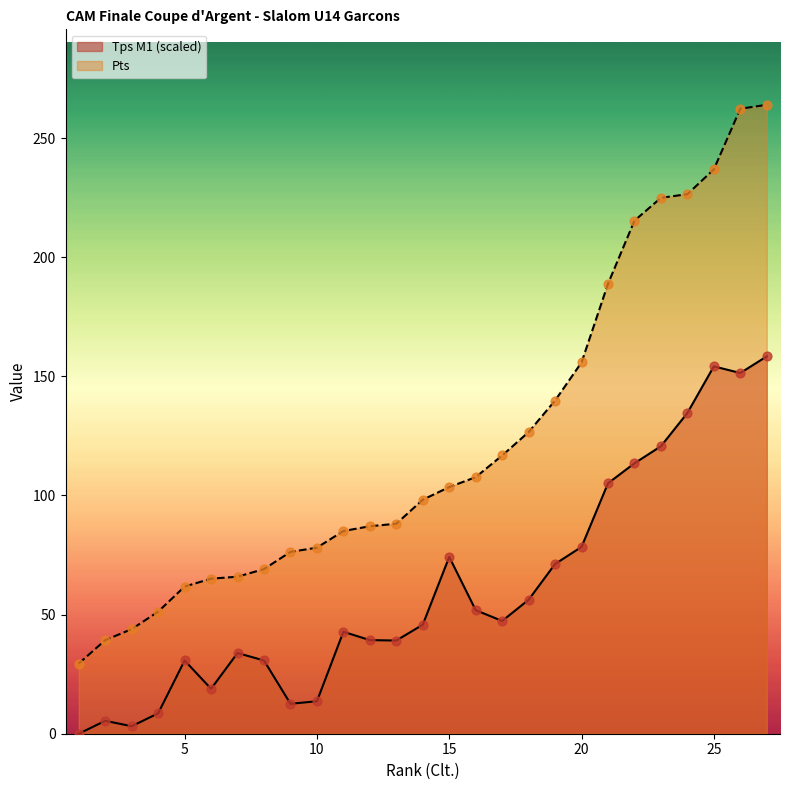

What are all the series names shown in the legend?

Tps M1 (scaled), Pts